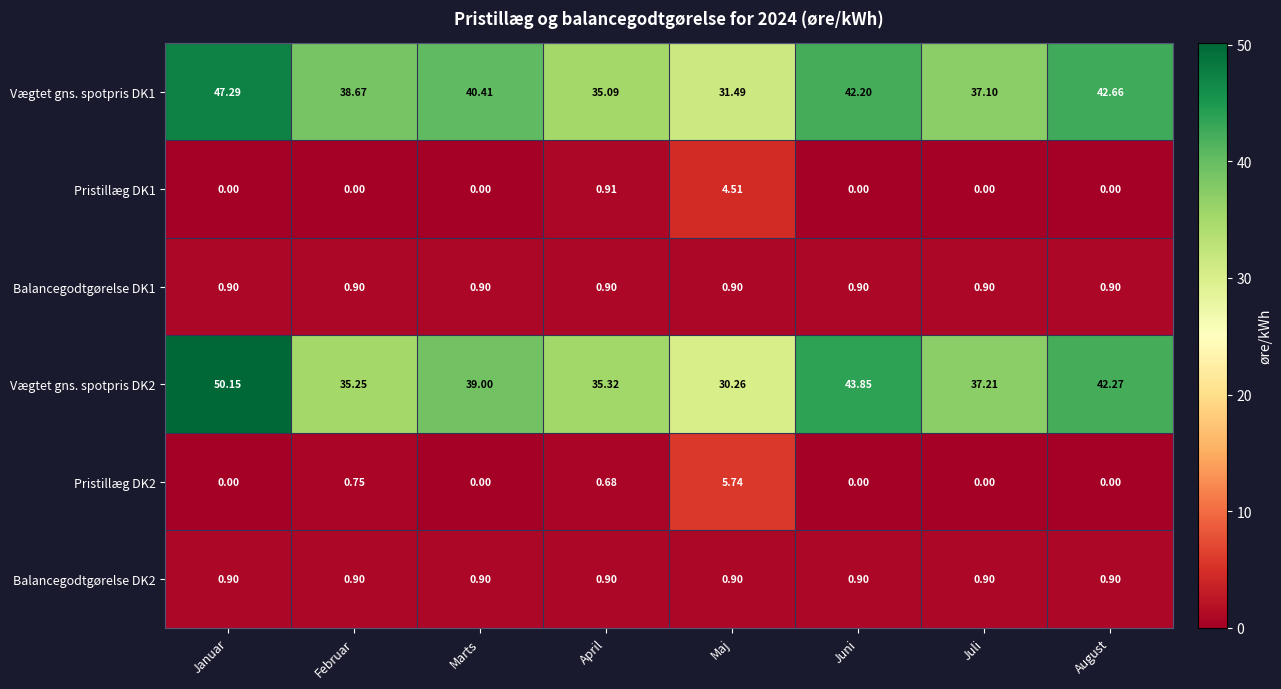

Where does the Vægtet gns. spotpris DK2 series first go above 39?

Januar